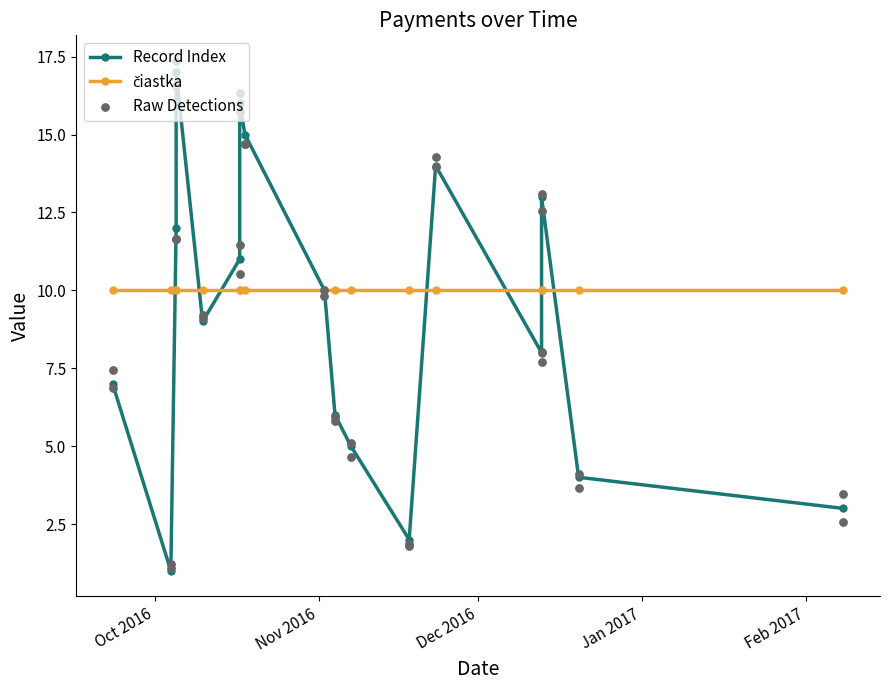

Approximately how many times larger is the value at 2016-11-18 compared to 2016-12-13?

0.2